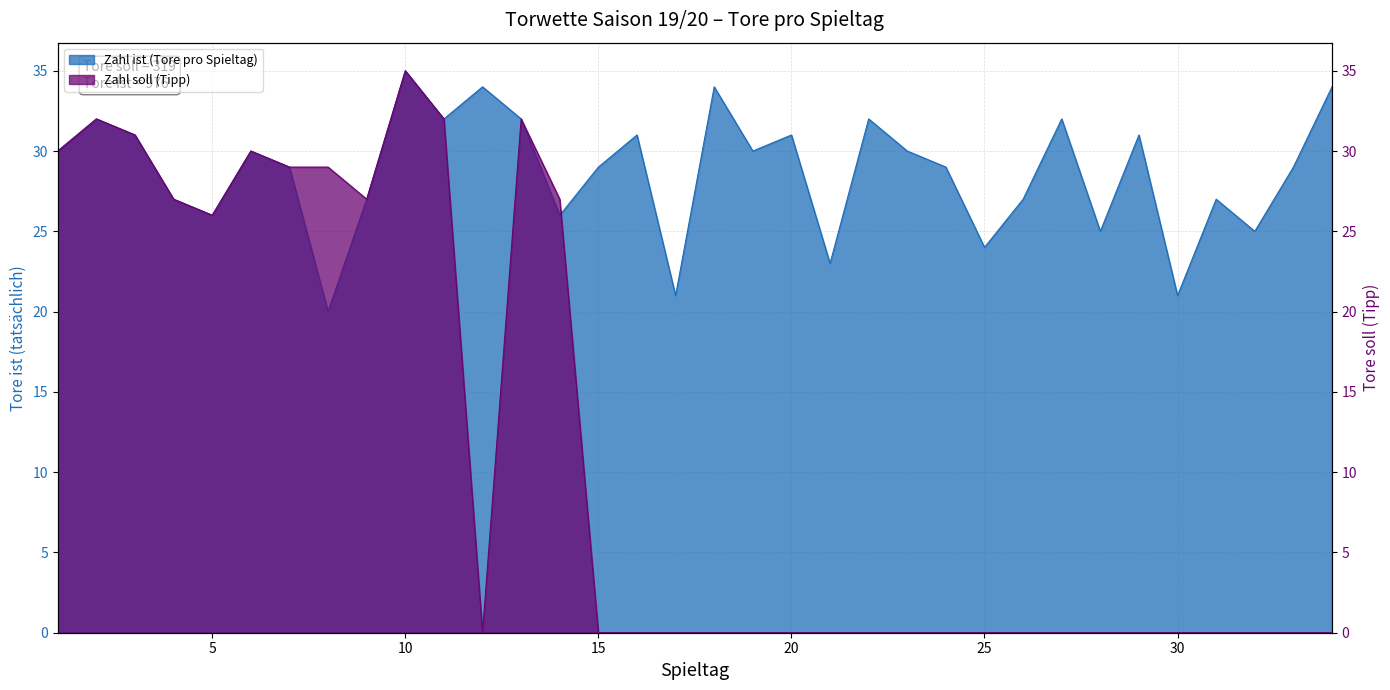

How many interior local peaks does the Zahl ist (Tore pro Spieltag) series have?

11